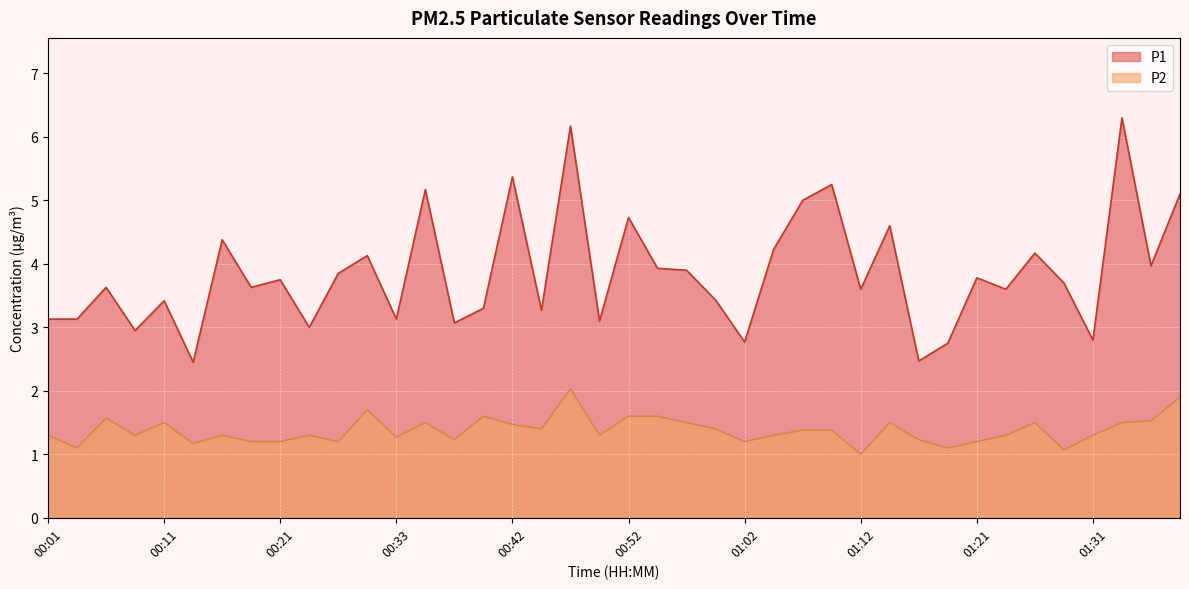

What is the difference between the P1 values at 01:21 and 01:12?

0.2